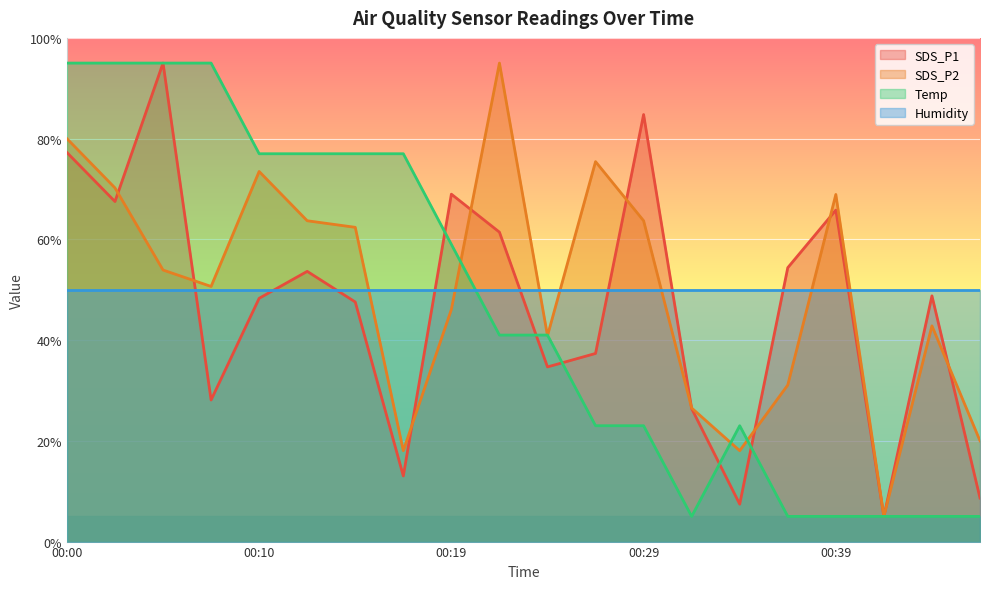

What is the spread (max minus min) of values at 00:19?

22.9